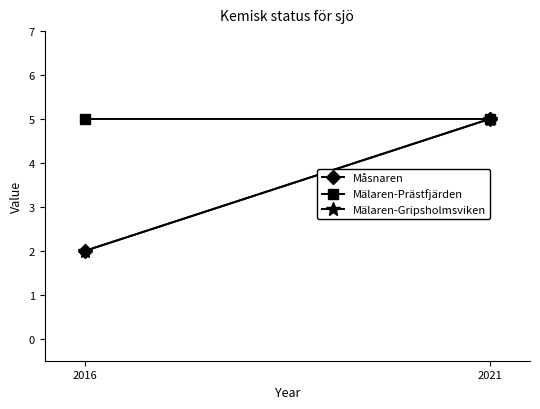

What is the value of the Mälaren-Prästfjärden point at the 1st from the left?

5